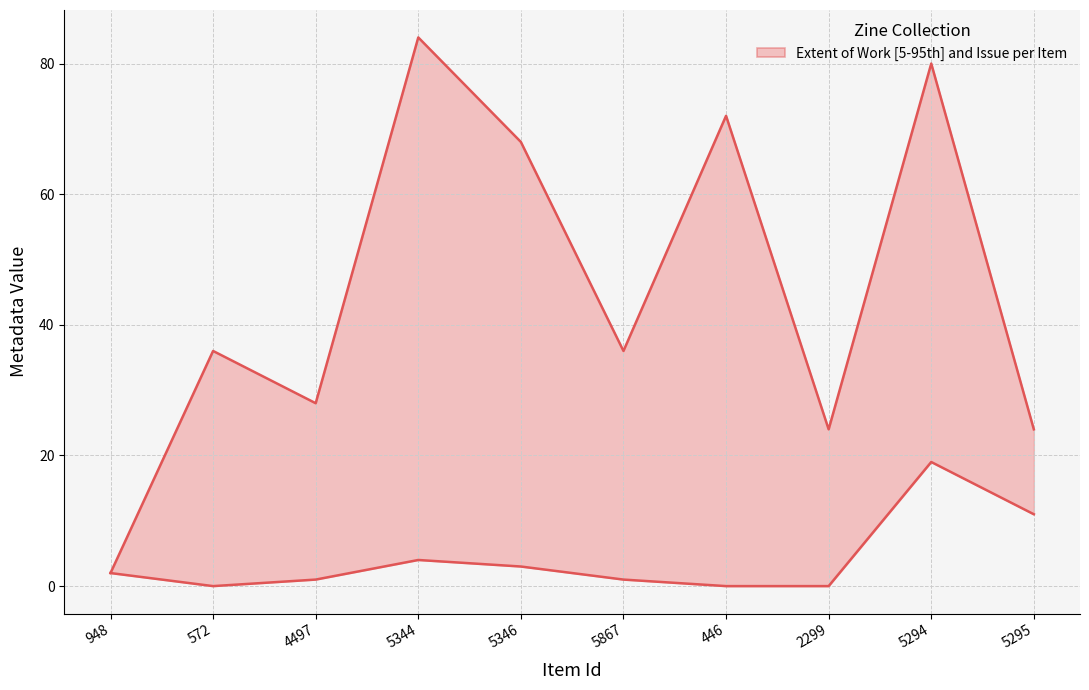

Where is the first local maximum for Issue?

5344